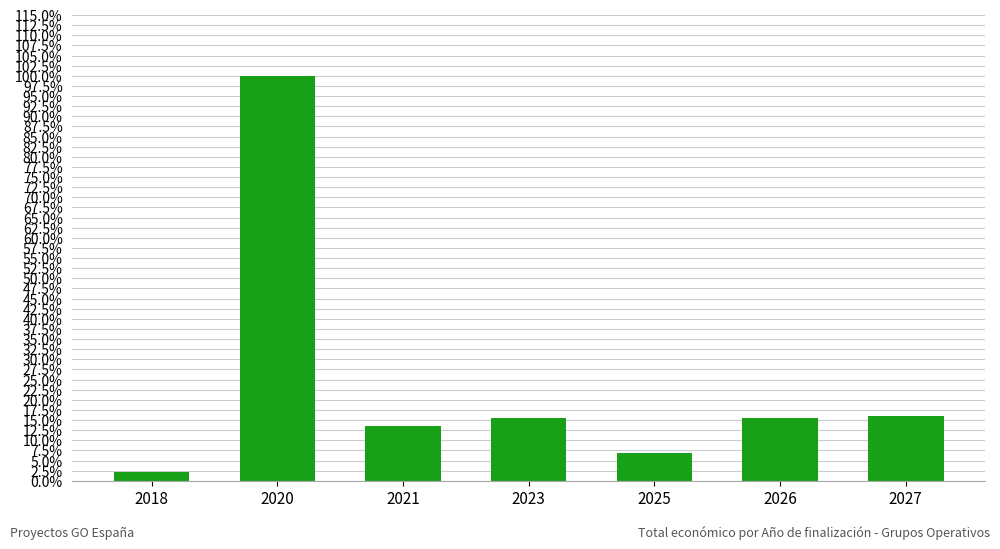

Does the chart contain any negative values?

No